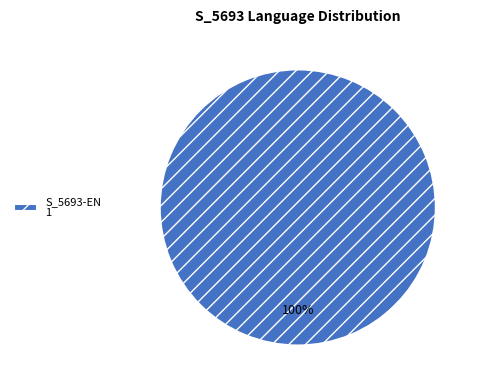

How many slices are in this pie chart?

1